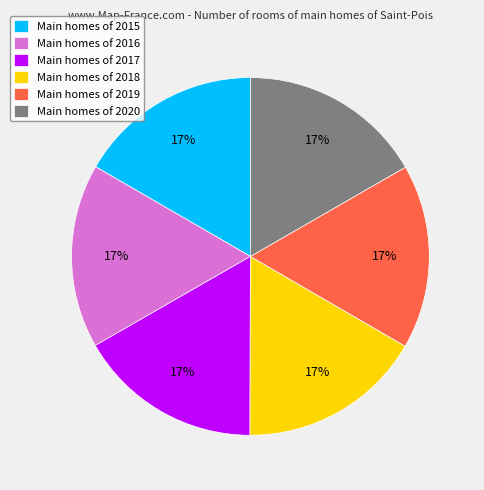

Do Main homes of 2015 and Main homes of 2017 together represent more than half of the pie?

No